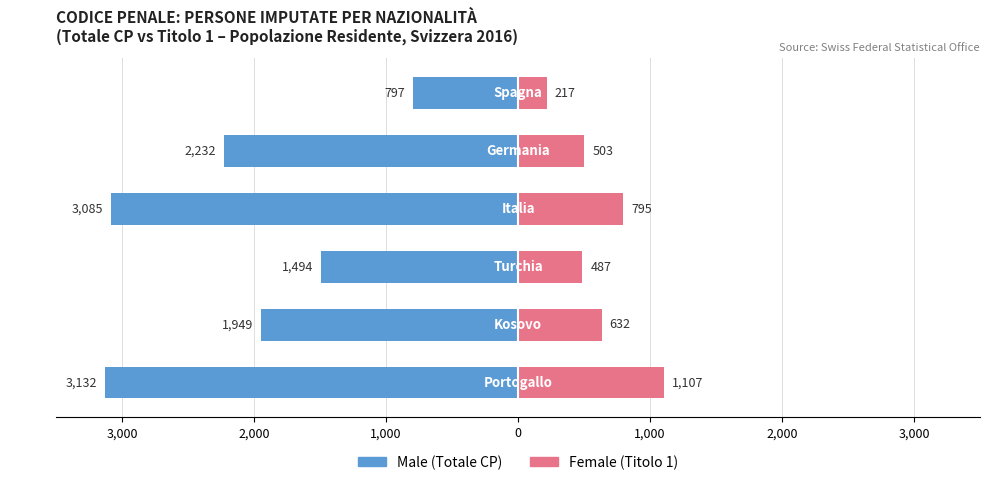

At how many categories does at least one series exceed -326?

6